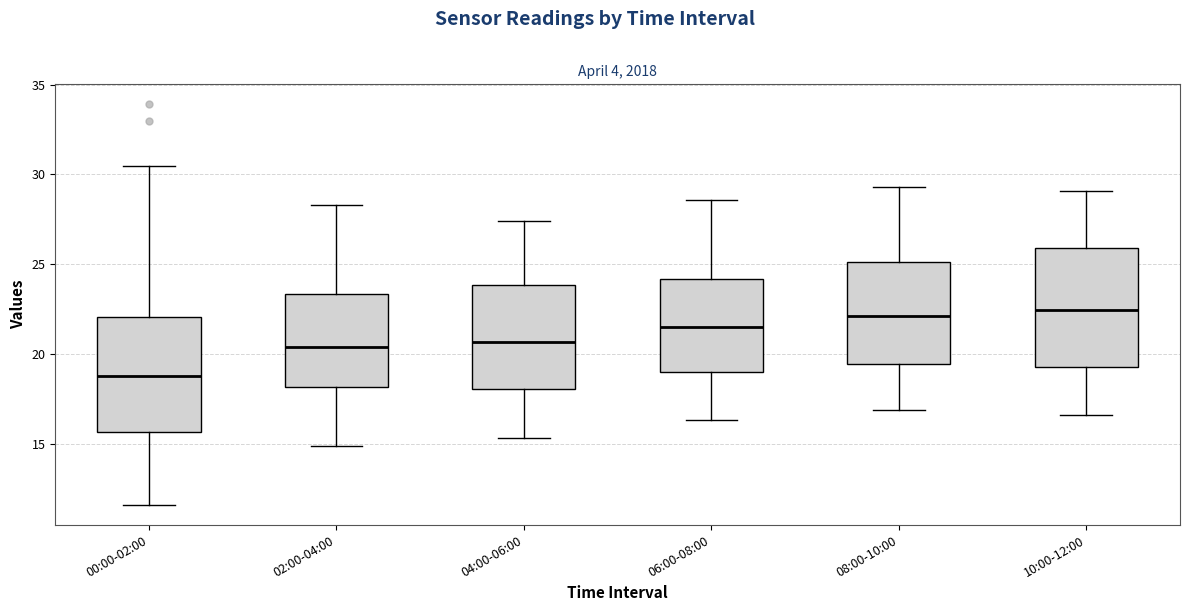

Reading left to right, transcribe this box plot: for each box, give where its median line is, the range the box spans, and where its two whiskers end, as read against the y-axis. The values are not printed on the chart, so give them approximately, as read against the axis.

00:00-02:00: median 19.0, box 15.5 to 22.0, whiskers 11.5 to 30.5
02:00-04:00: median 20.5, box 18.0 to 23.5, whiskers 15.0 to 28.5
04:00-06:00: median 20.5, box 18.0 to 24.0, whiskers 15.5 to 27.5
06:00-08:00: median 21.5, box 19.0 to 24.0, whiskers 16.5 to 28.5
08:00-10:00: median 22.0, box 19.5 to 25.0, whiskers 17.0 to 29.5
10:00-12:00: median 22.5, box 19.5 to 26.0, whiskers 16.5 to 29.0